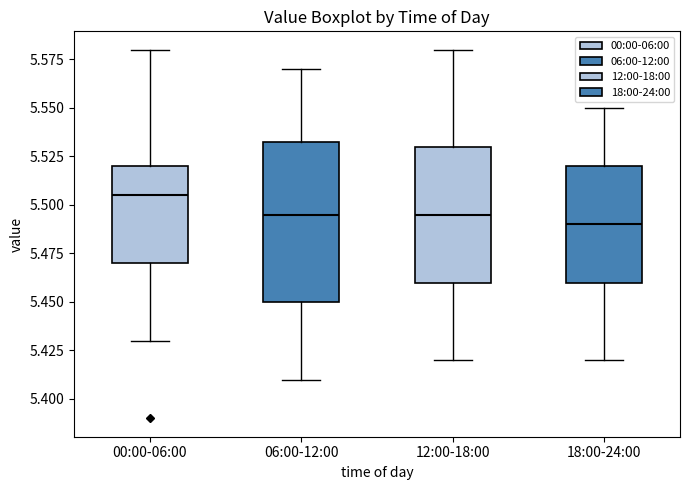

Reading left to right, transcribe this box plot: for each box, give where its median line is, the range the box spans, and where its two whiskers end, as read against the y-axis. The values are not printed on the chart, so give them approximately, as read against the axis.

00:00-06:00: median 5.505, box 5.470 to 5.520, whiskers 5.430 to 5.580
06:00-12:00: median 5.495, box 5.450 to 5.535, whiskers 5.410 to 5.570
12:00-18:00: median 5.495, box 5.460 to 5.530, whiskers 5.420 to 5.580
18:00-24:00: median 5.490, box 5.460 to 5.520, whiskers 5.420 to 5.550